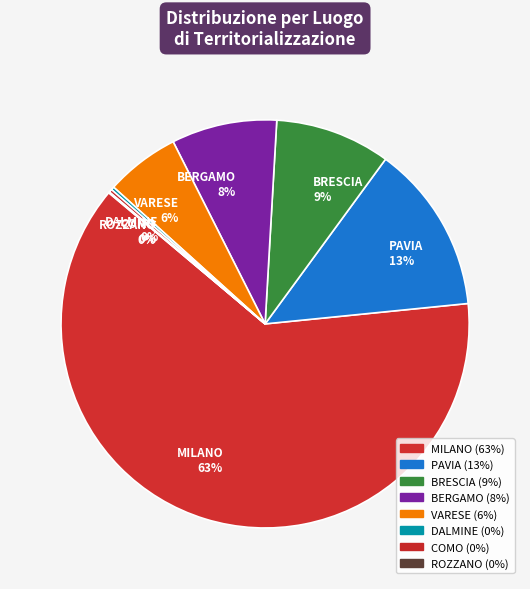

To the nearest percent, what is the average slice percentage?

12%